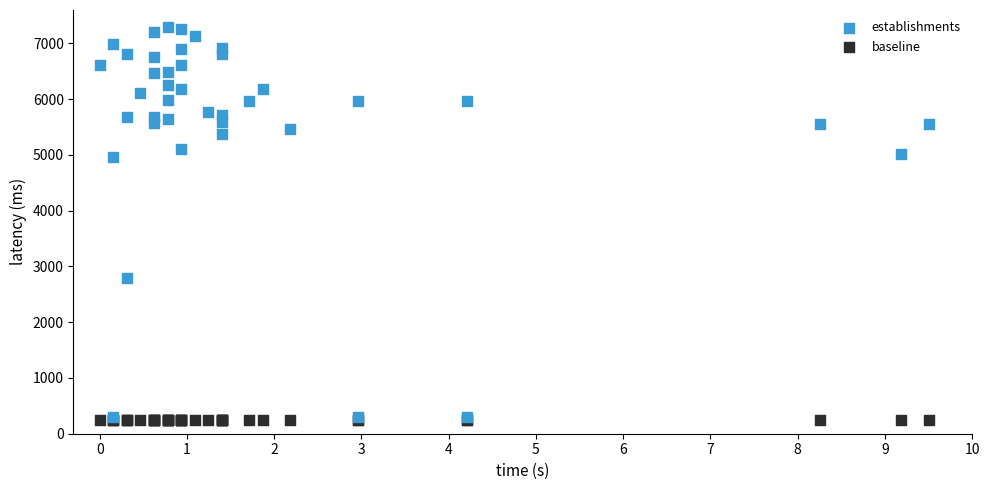

What are all the series names shown in the legend?

establishments, baseline